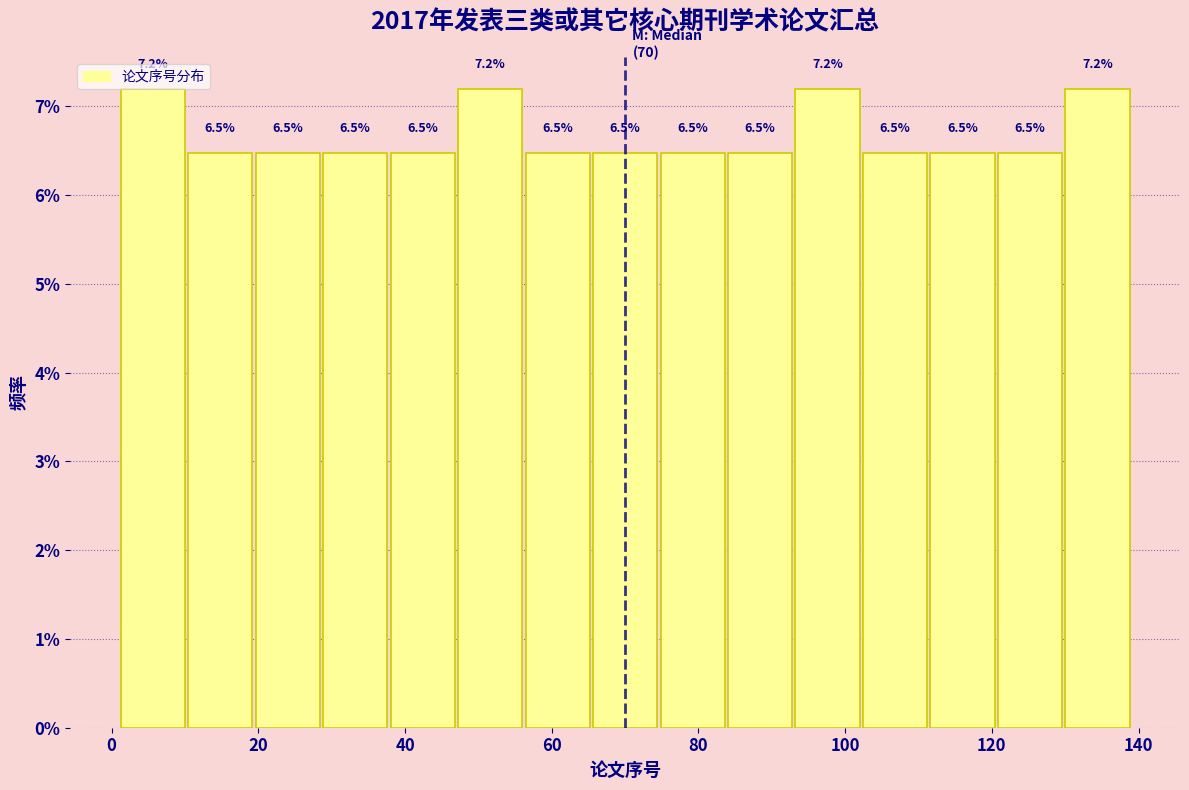

Reading left to right, transcribe this chart: for each bar, give the range it covers on the x-axis and its height. The bar edges are not printed on the chart, so give them approximately, as read against the axis.

1.0 to 10.2: 7.2
10.2 to 19.4: 6.5
19.4 to 28.6: 6.5
28.6 to 37.8: 6.5
37.8 to 47.0: 6.5
47.0 to 56.2: 7.2
56.2 to 65.4: 6.5
65.4 to 74.6: 6.5
74.6 to 83.8: 6.5
83.8 to 93.0: 6.5
93.0 to 102.2: 7.2
102.2 to 111.4: 6.5
111.4 to 120.6: 6.5
120.6 to 129.8: 6.5
129.8 to 139.0: 7.2